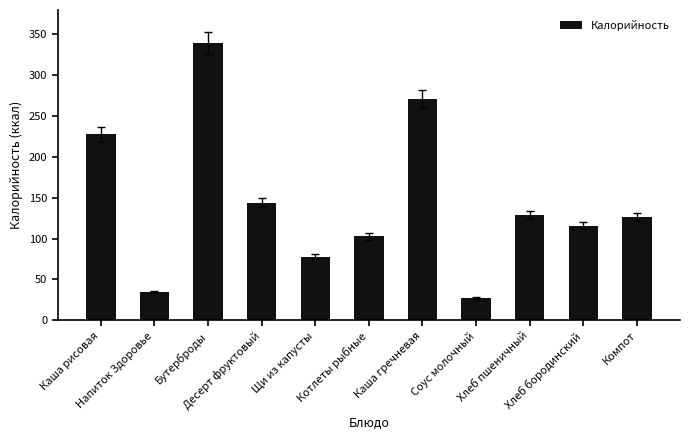

What is the difference between the maximum and minimum values?

313.0